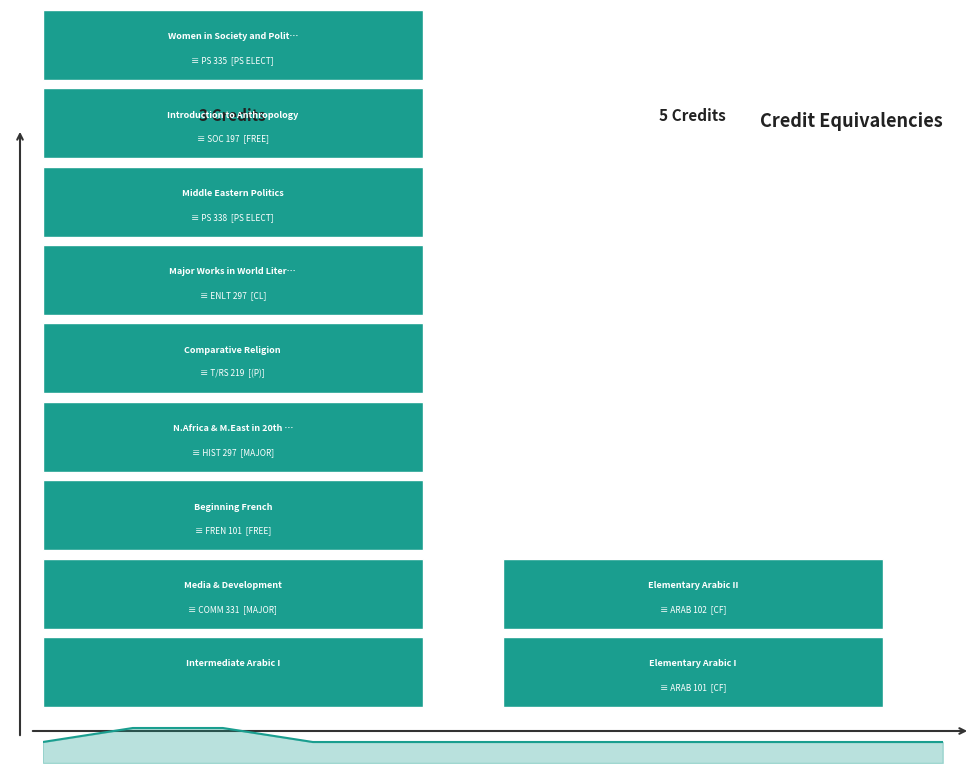

Is this an area chart (filled region under the line)?

Yes